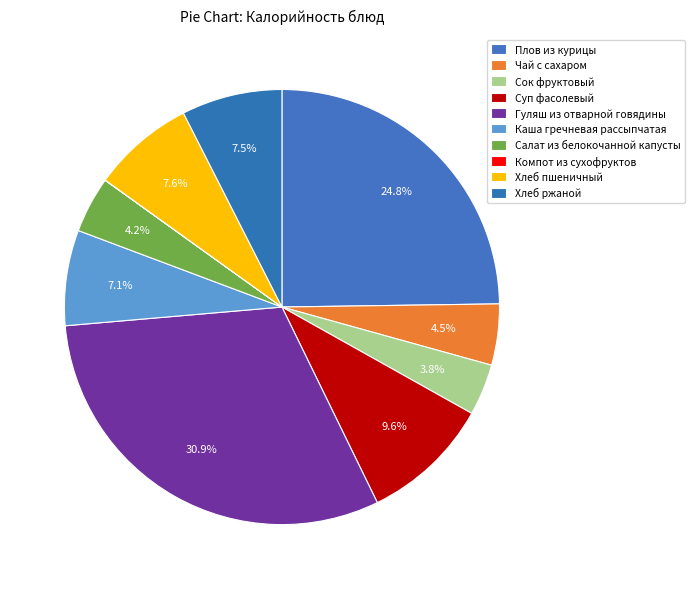

Rank the categories by value from highest to lowest.

Гуляш из отварной говядины, Плов из курицы, Суп фасолевый, Хлеб пшеничный, Хлеб ржаной, Каша гречневая рассыпчатая, Чай с сахаром, Салат из белокочанной капусты, Сок фруктовый, Компот из сухофруктов